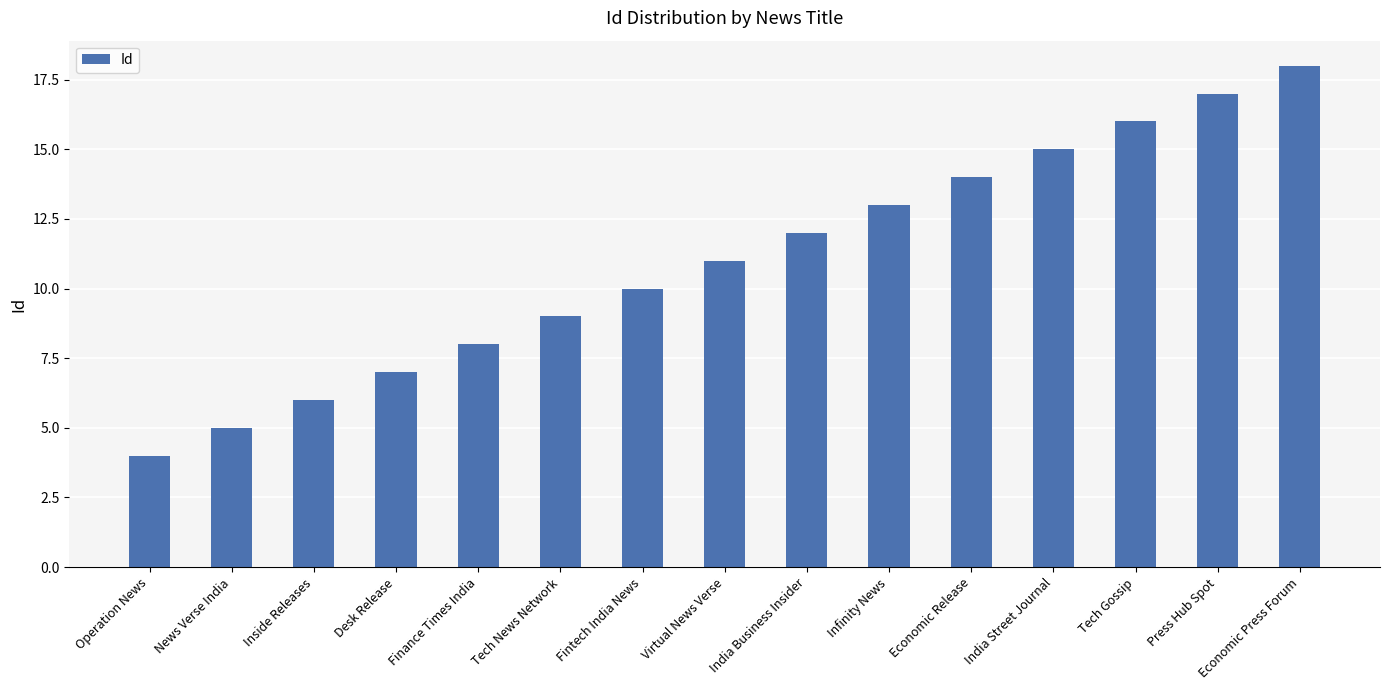

Reading left to right, transcribe all the data shown in this chart.

4	5	6	7	8	9	10	11	12	13	14	15	16	17	18